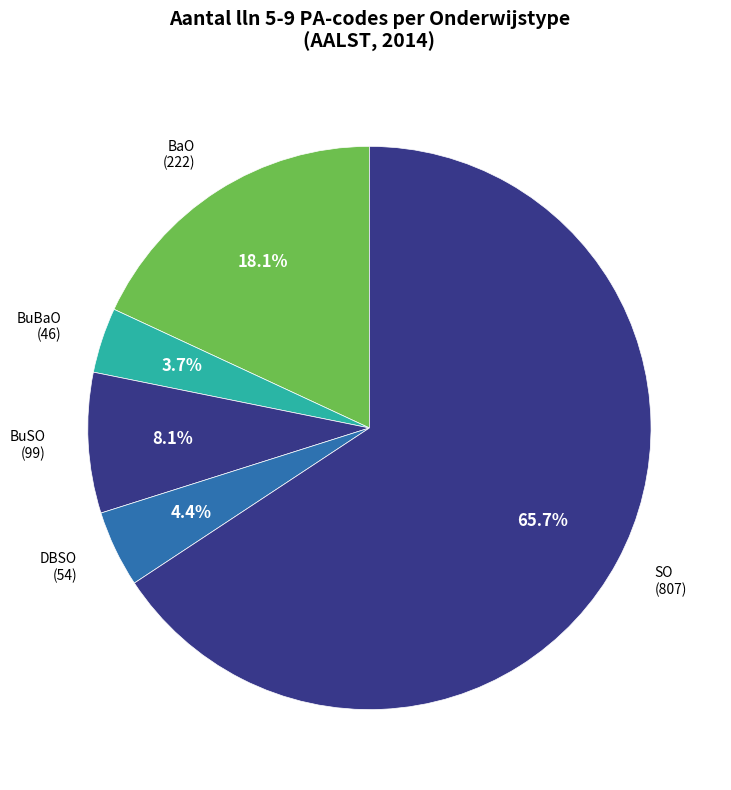

To the nearest percent, what is the average slice percentage?

20%